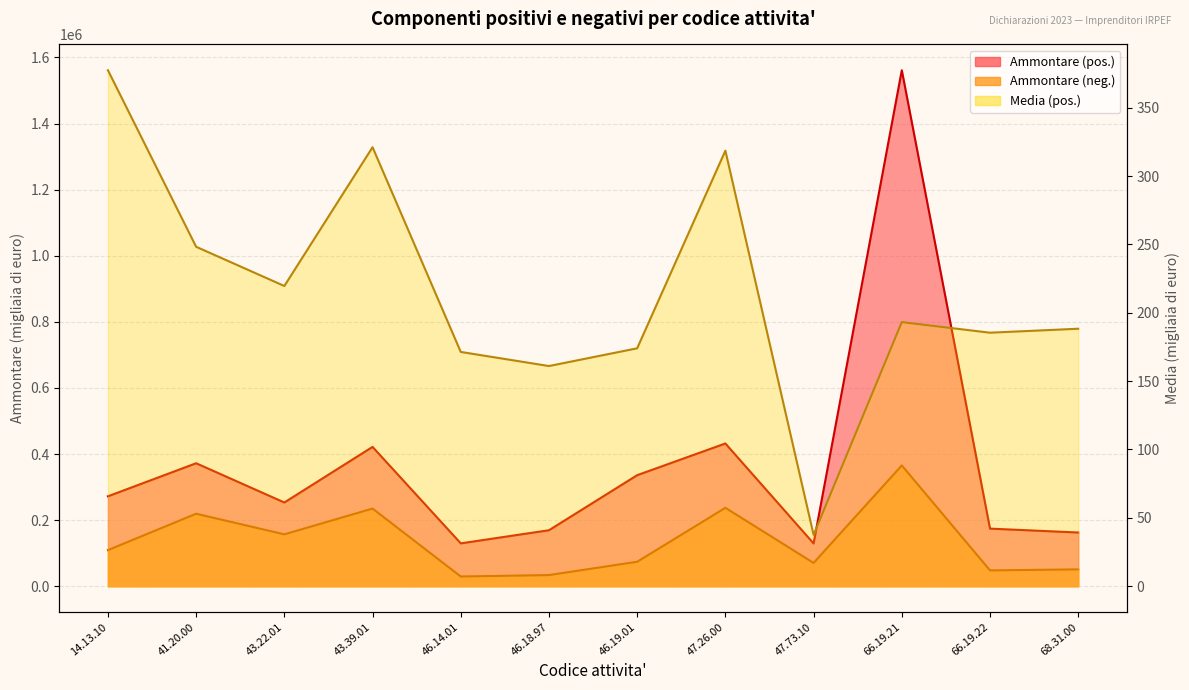

What are all the series names shown in the legend?

Ammontare (pos.), Ammontare (neg.), Media (pos.)